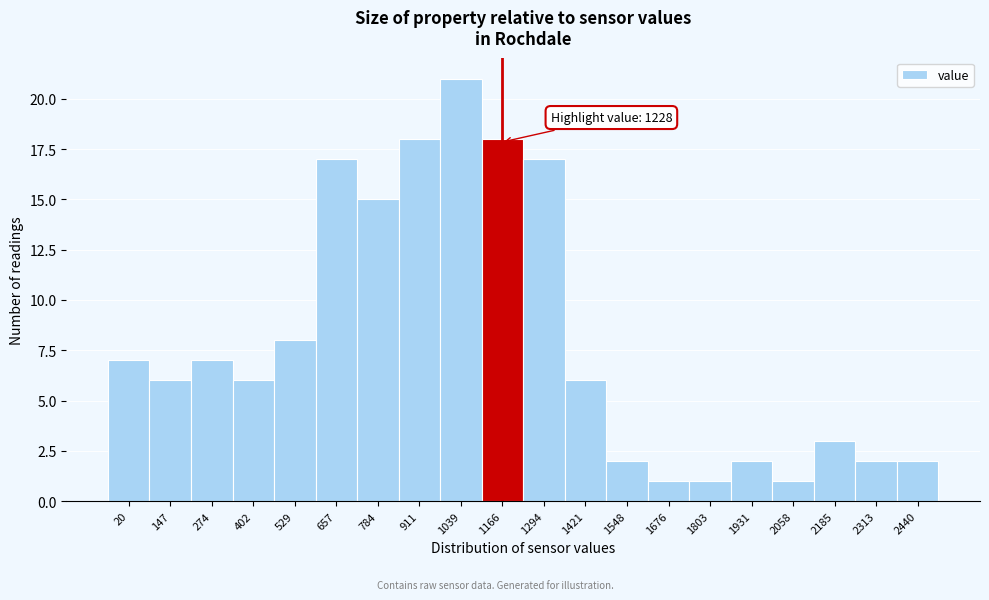

Reading left to right, transcribe all the data shown in this chart.

7	6	7	6	8	17	15	18	21	18	17	6	2	1	1	2	1	3	2	2